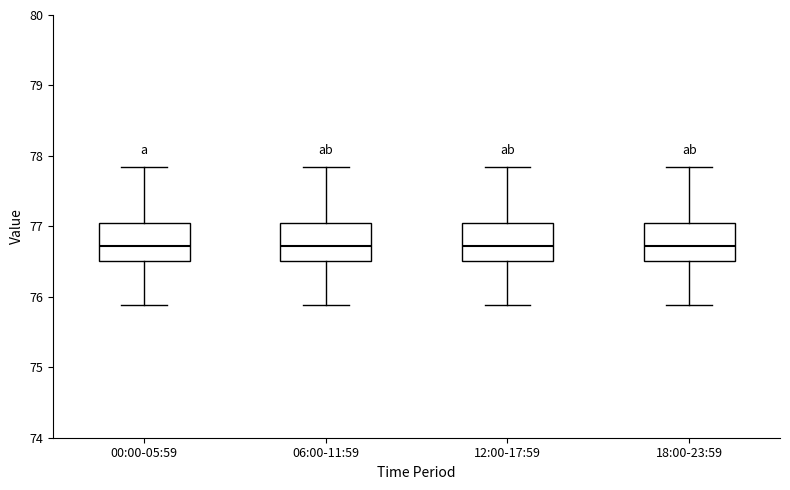

Reading left to right, transcribe this box plot: for each box, give where its median line is, the range the box spans, and where its two whiskers end, as read against the y-axis. The values are not printed on the chart, so give them approximately, as read against the axis.

00:00-05:59: median 76.7, box 76.5 to 77.0, whiskers 75.9 to 77.8
06:00-11:59: median 76.7, box 76.5 to 77.0, whiskers 75.9 to 77.8
12:00-17:59: median 76.7, box 76.5 to 77.0, whiskers 75.9 to 77.8
18:00-23:59: median 76.7, box 76.5 to 77.0, whiskers 75.9 to 77.8